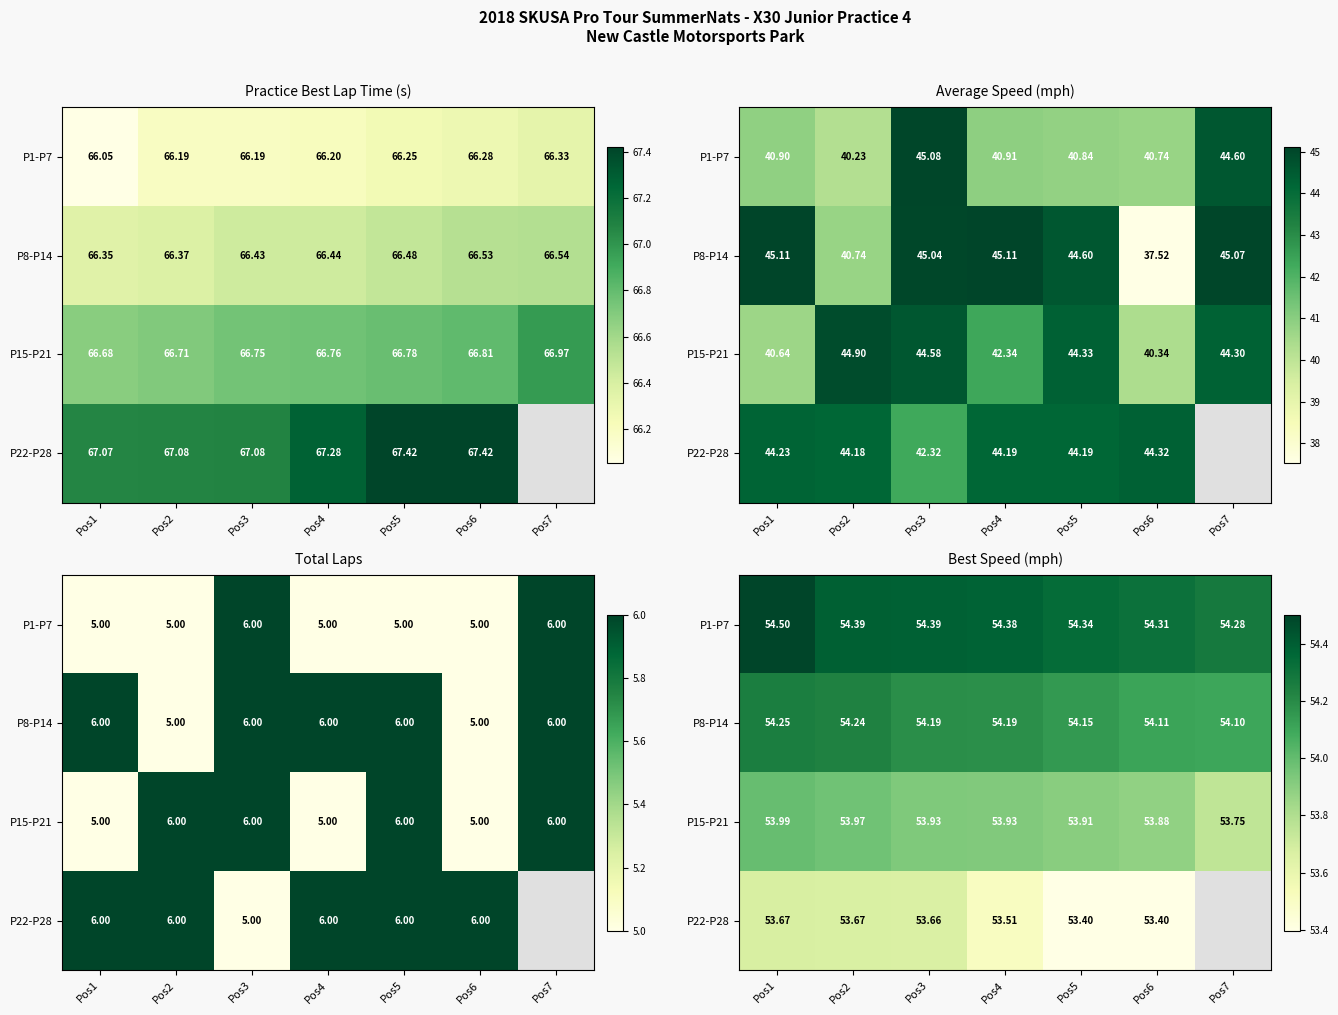

At how many categories does at least one series exceed 26?

7